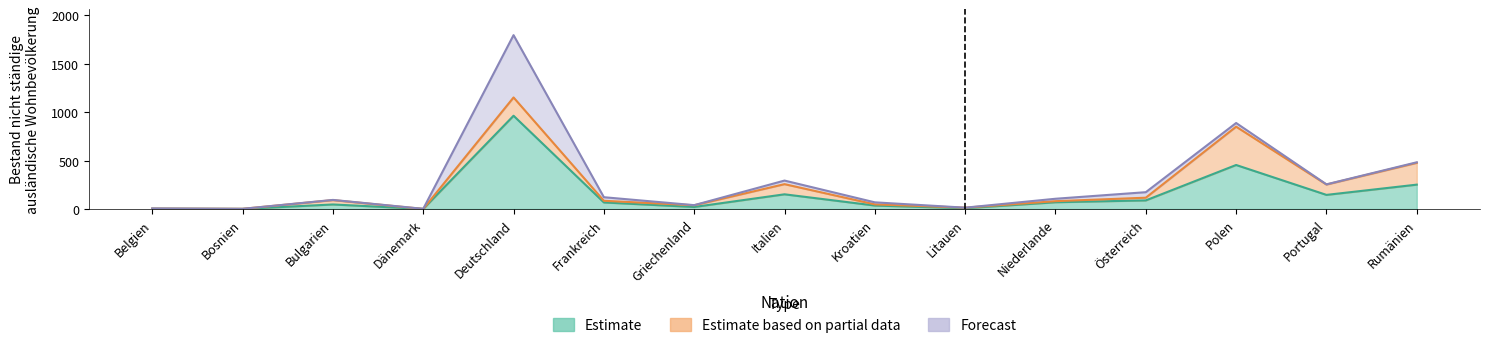

Which has a higher value, Dänemark or Kroatien?

Kroatien